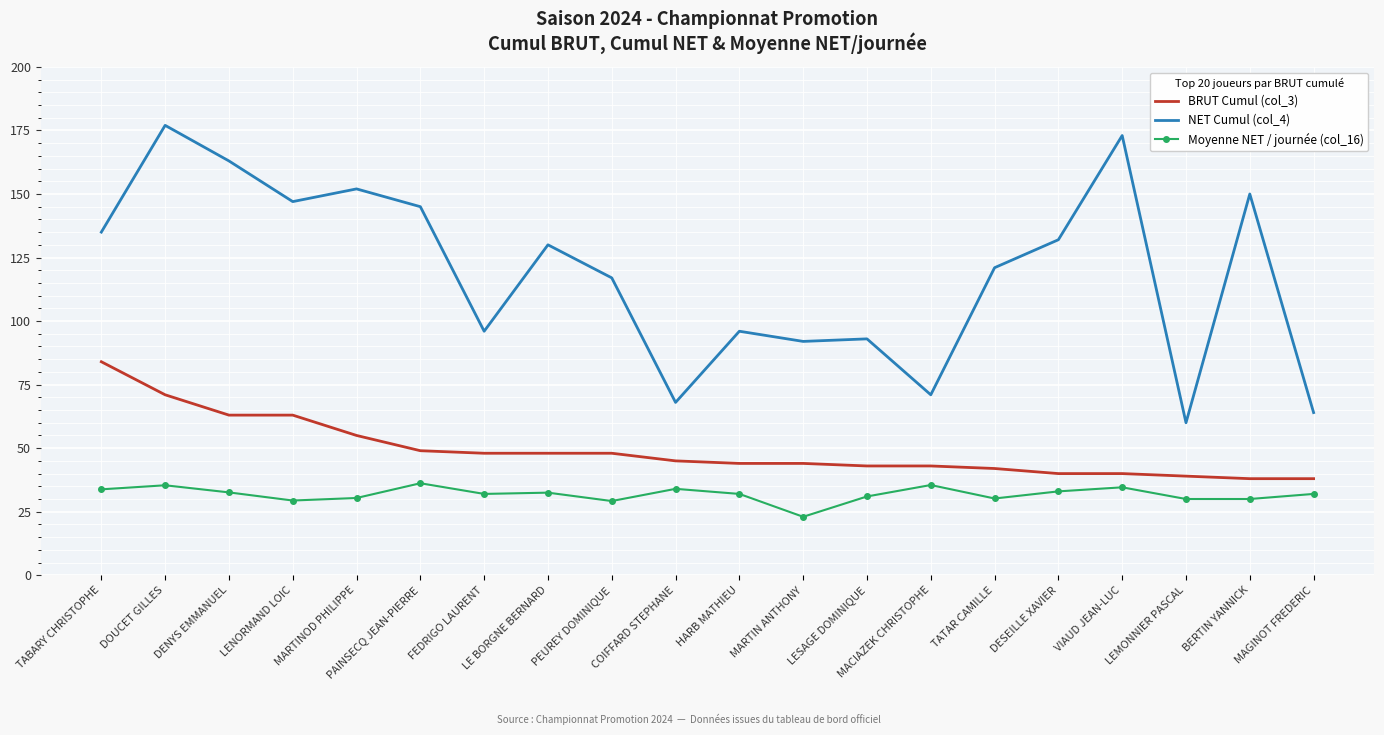

Read the NET Cumul (col_4) value at LEMONNIER PASCAL.

60.0